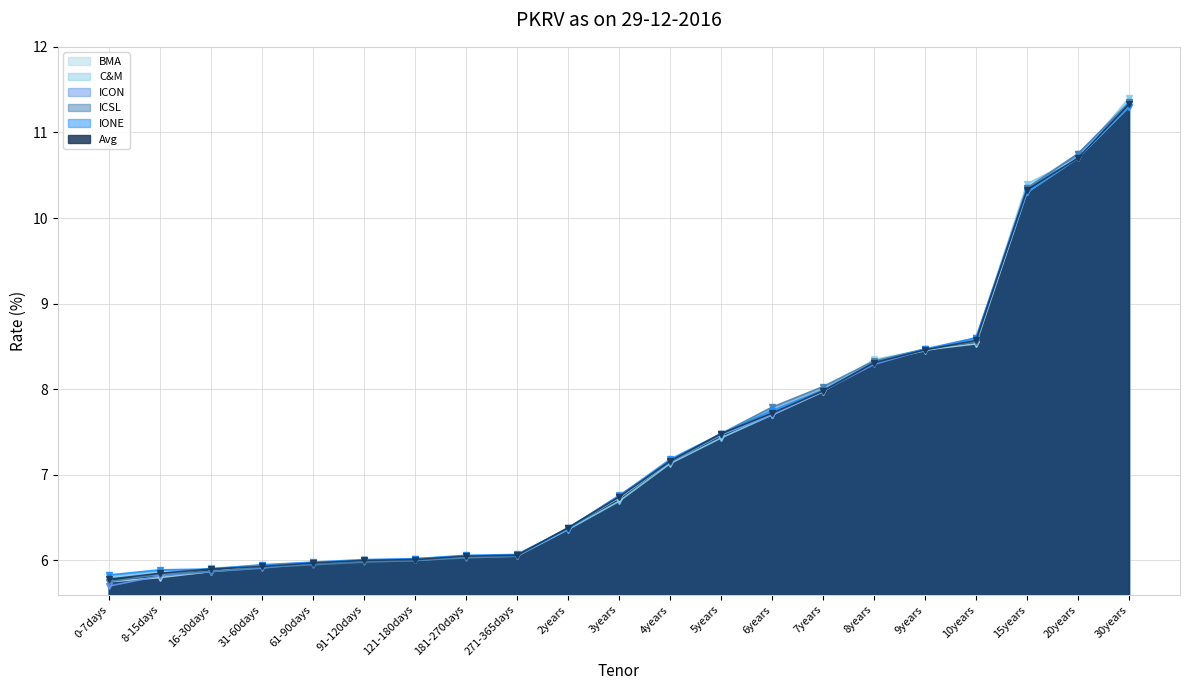

True or false: IONE has a value of 7.9 at 0-7days.

False